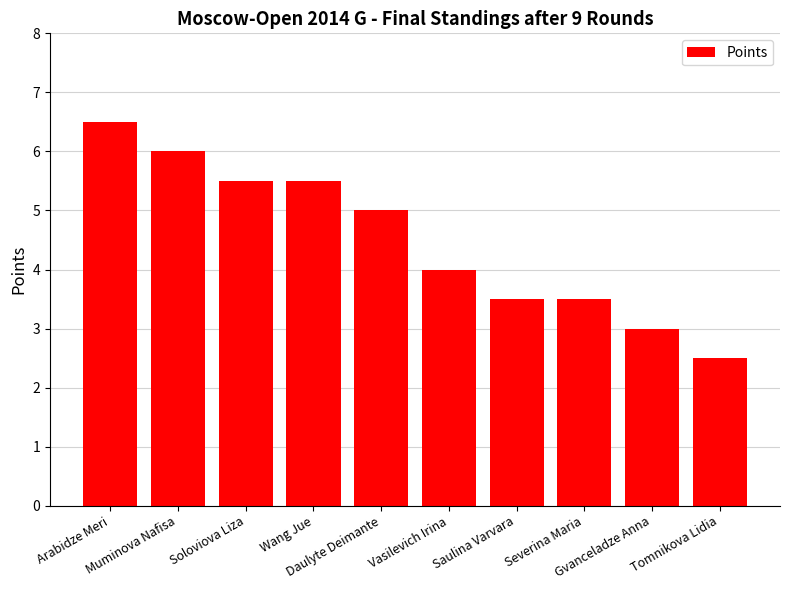

What is the value of the 10th bar from the left?

2.5